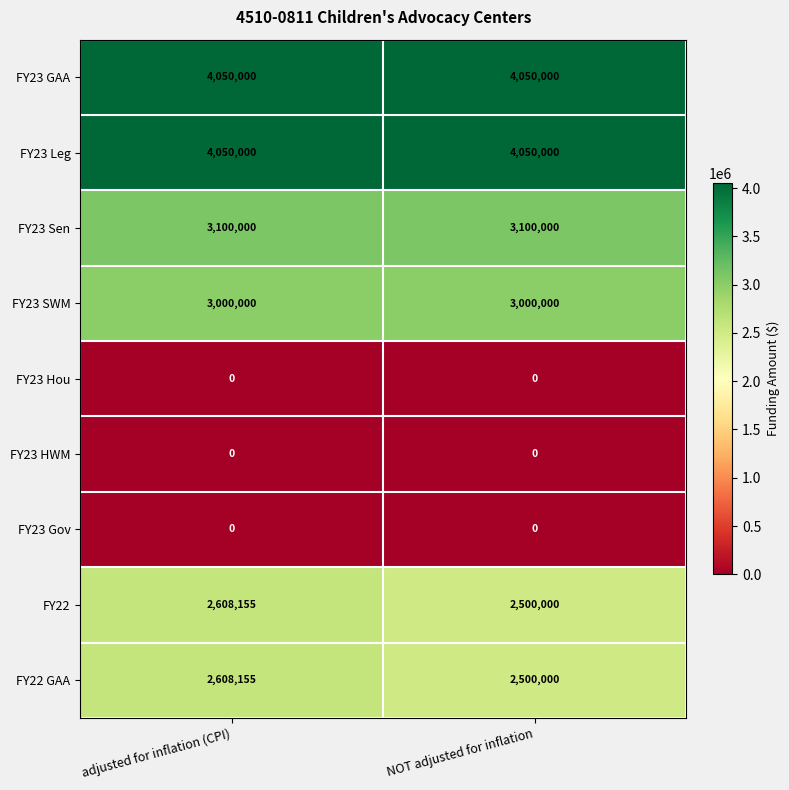

What is the greatest value displayed?

4050000